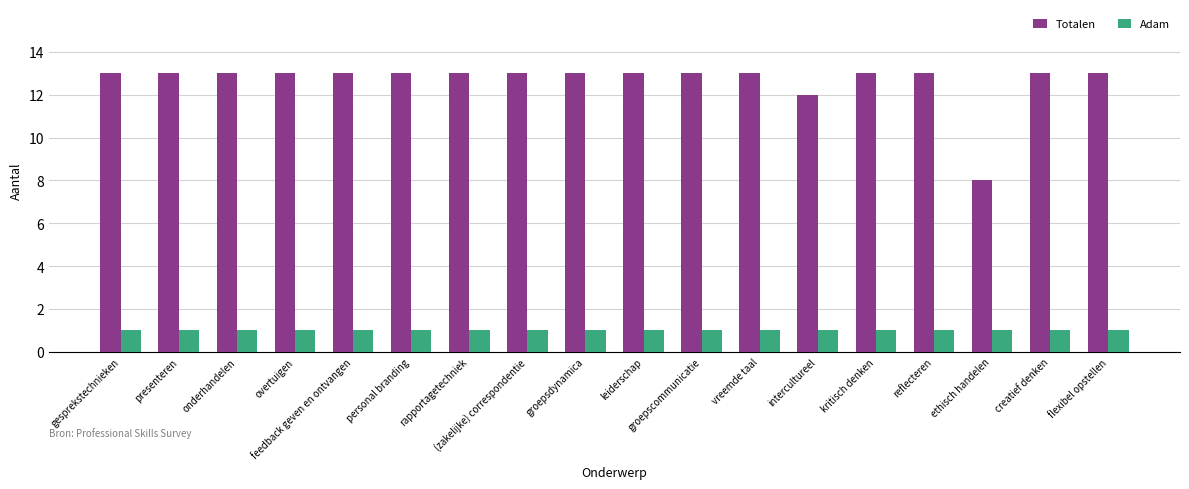

True or false: Totalen has a value of 13 at personal branding.

True